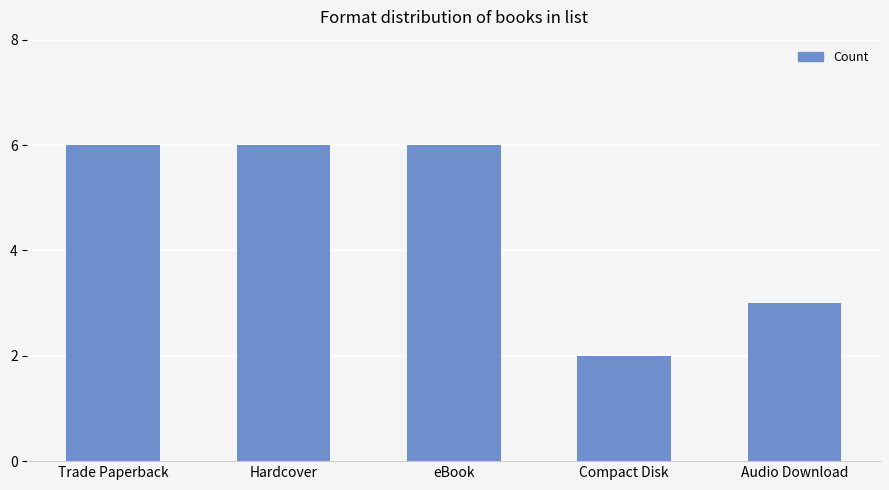

Count the number of categories in the chart.

5